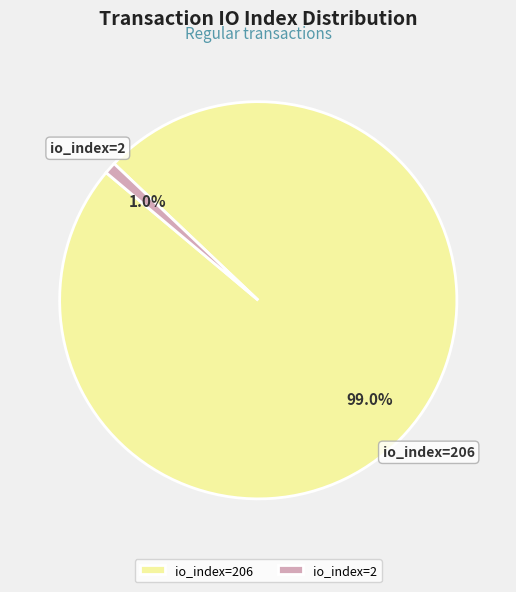

Is io_index=2 the majority of the pie?

No